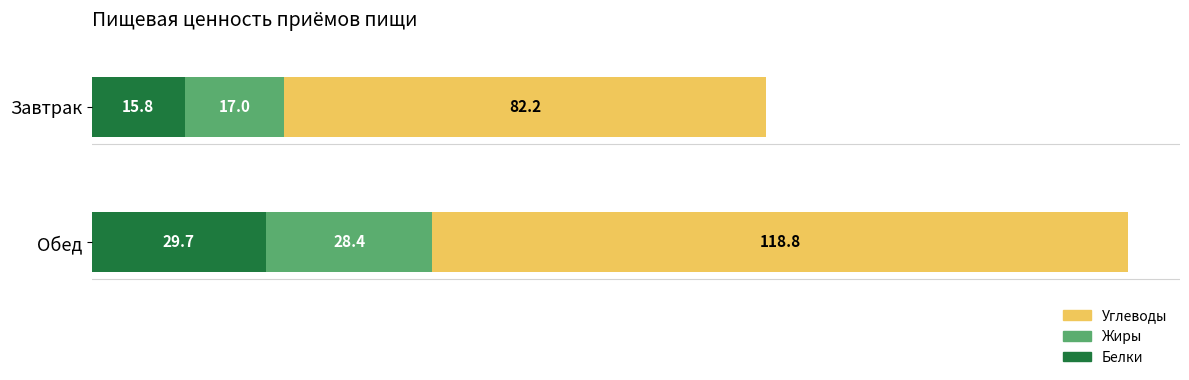

Where is Белки nearest to the value 22?

Завтрак